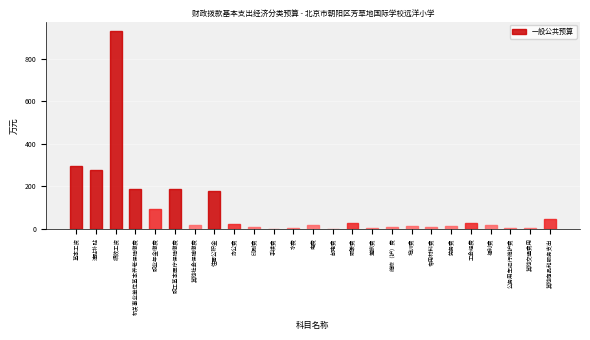

At which category does the chart reach its peak across all series?

绩效工资